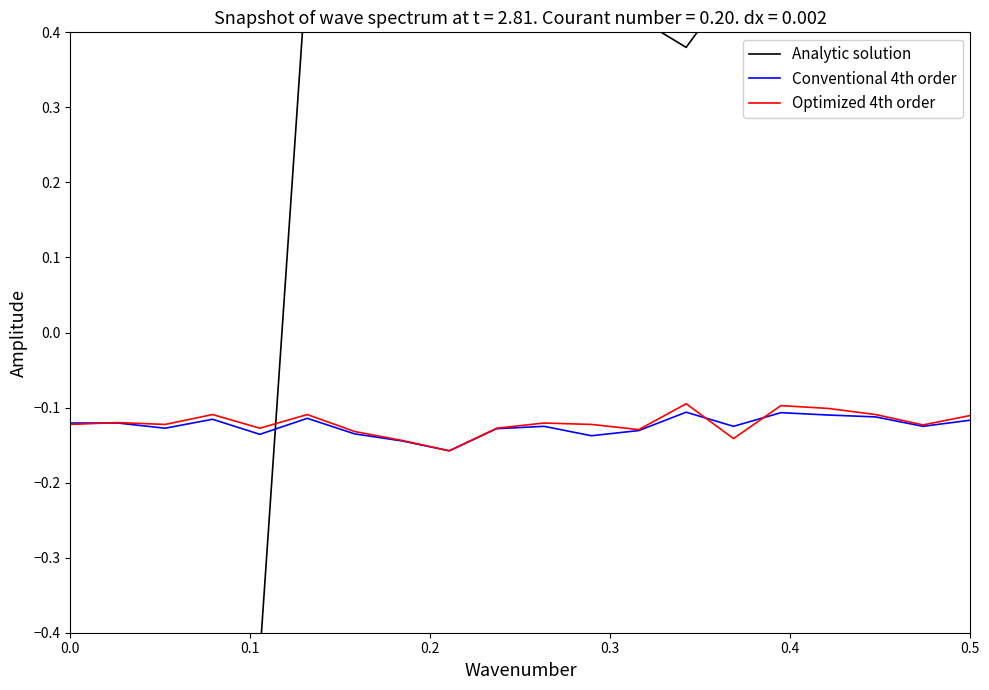

Count the number of categories in the chart.

20